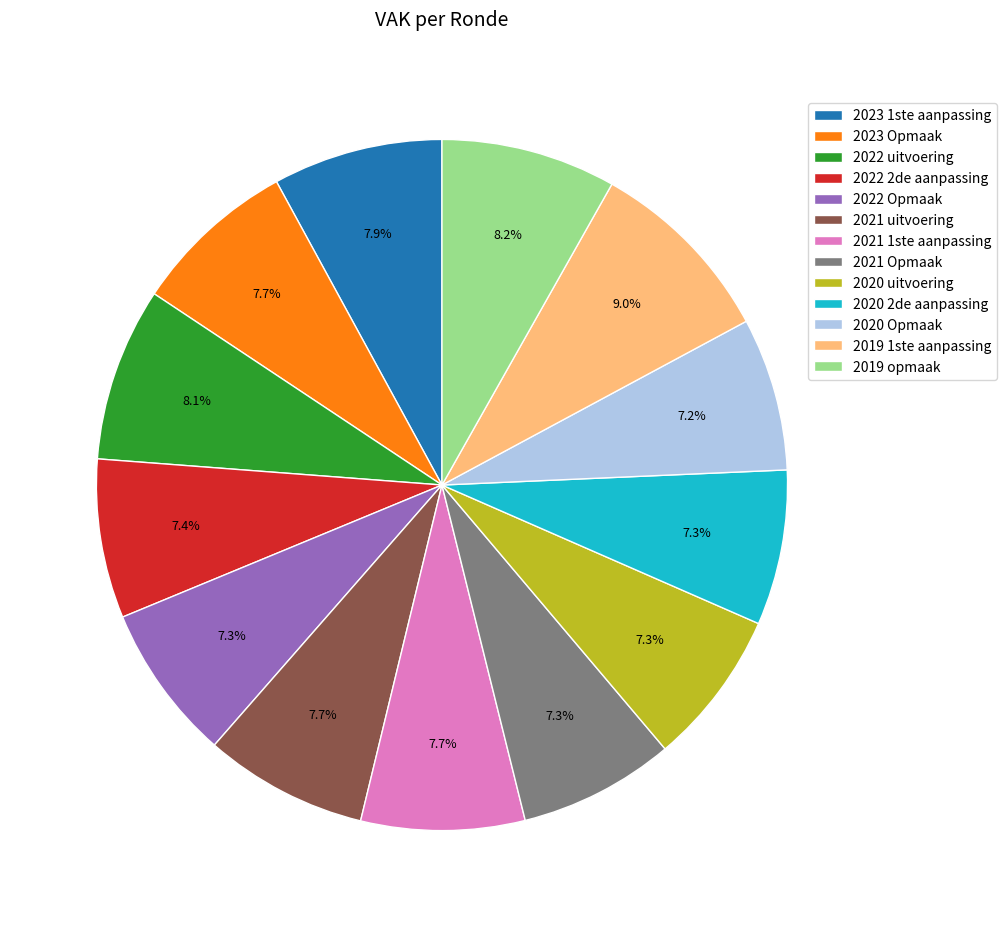

Between 2020 Opmaak and 2023 1ste aanpassing, which is larger?

2023 1ste aanpassing